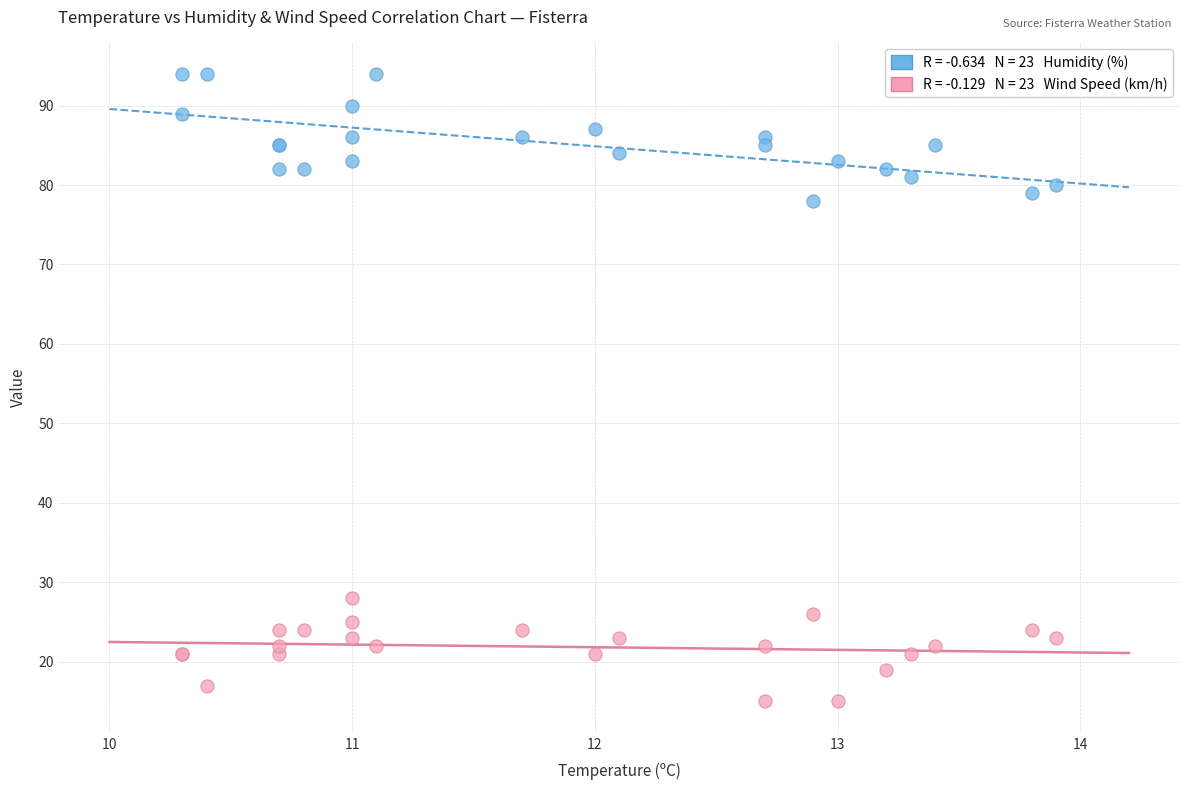

Across all series, what Y value is closest to 54?

78